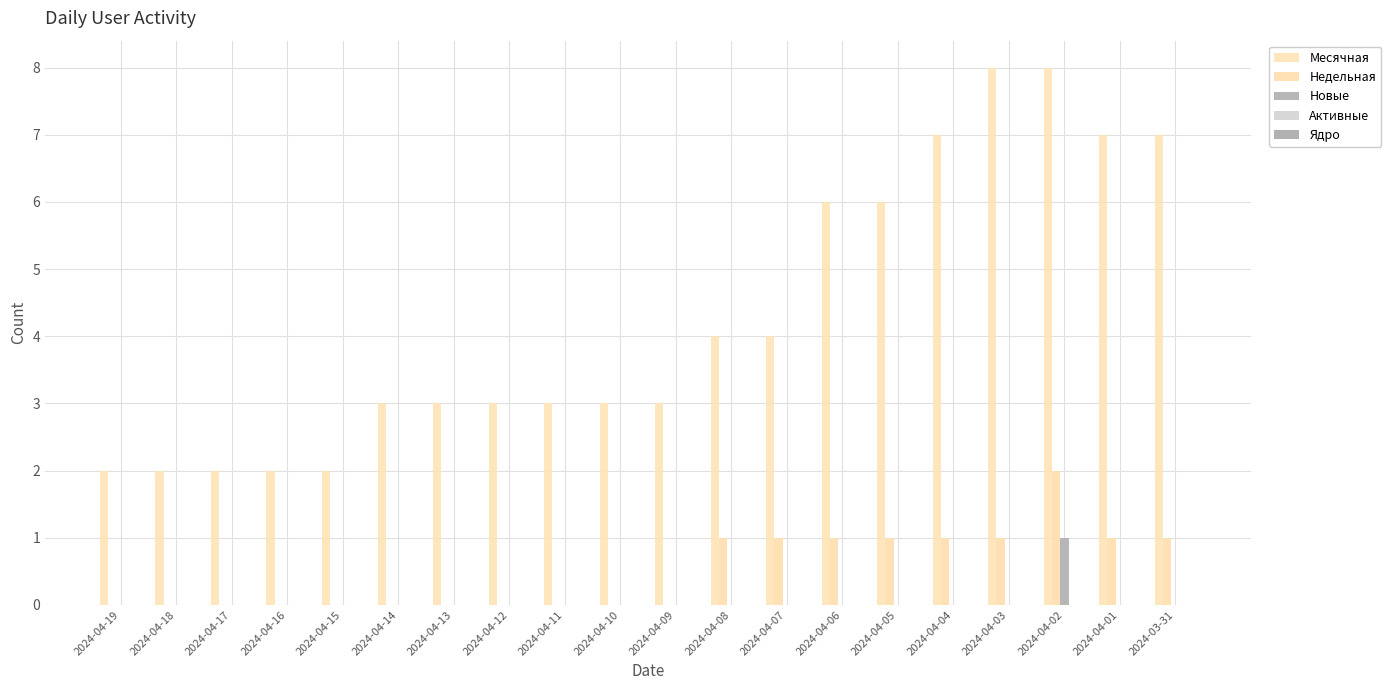

What is the sum of all Недельная values?

10